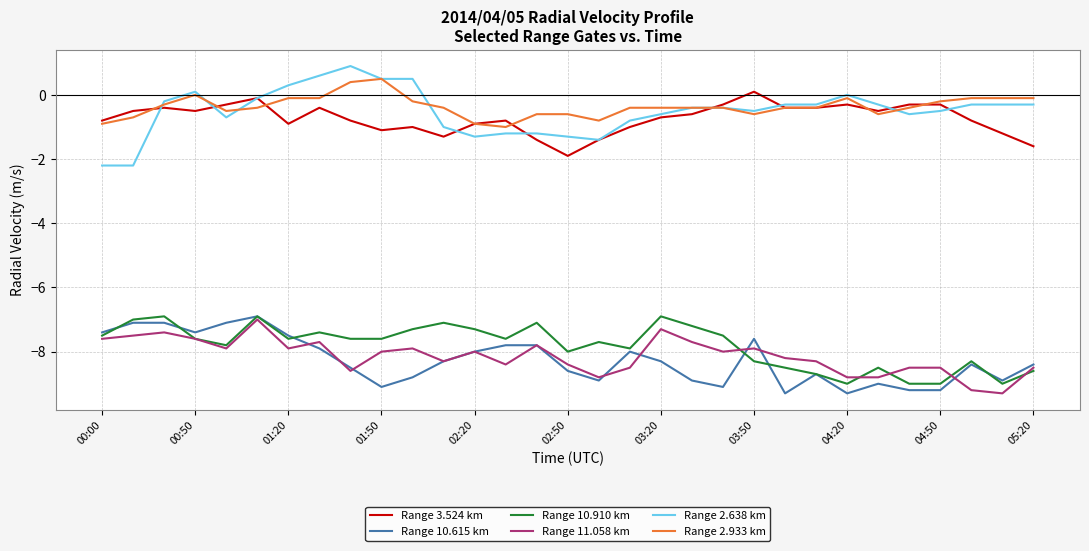

True or false: Range 3.524 km and Range 10.910 km intersect in this chart.

False